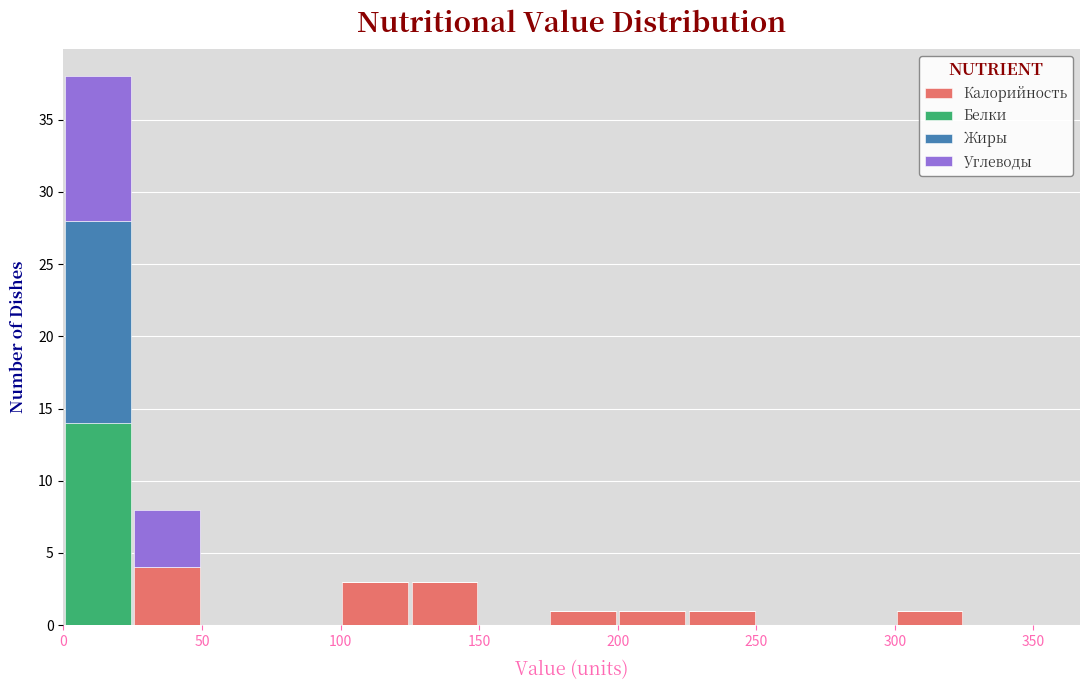

Which range on the x-axis has the tallest stacked bar (by total height)?

0 to 25